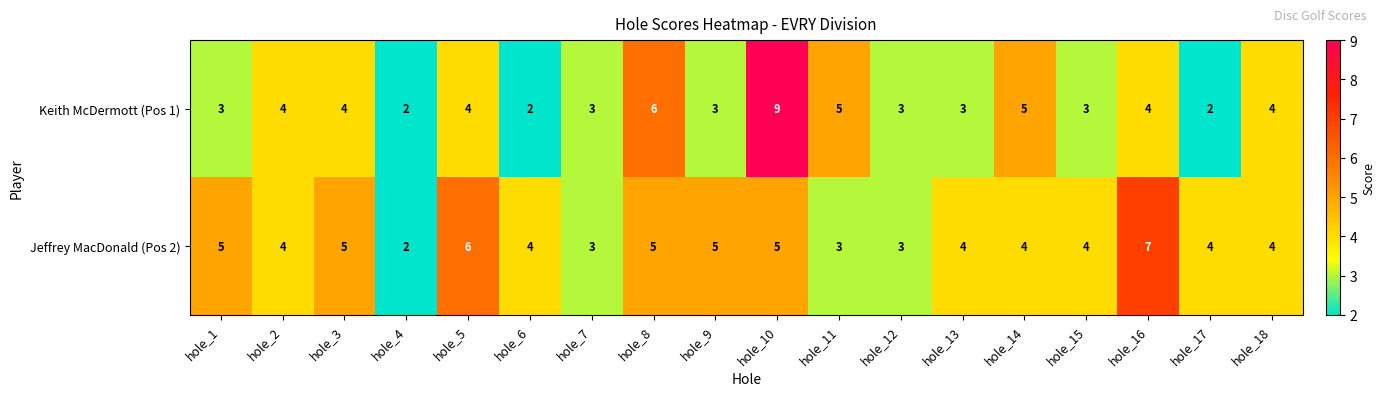

Count the number of data series in this chart.

2